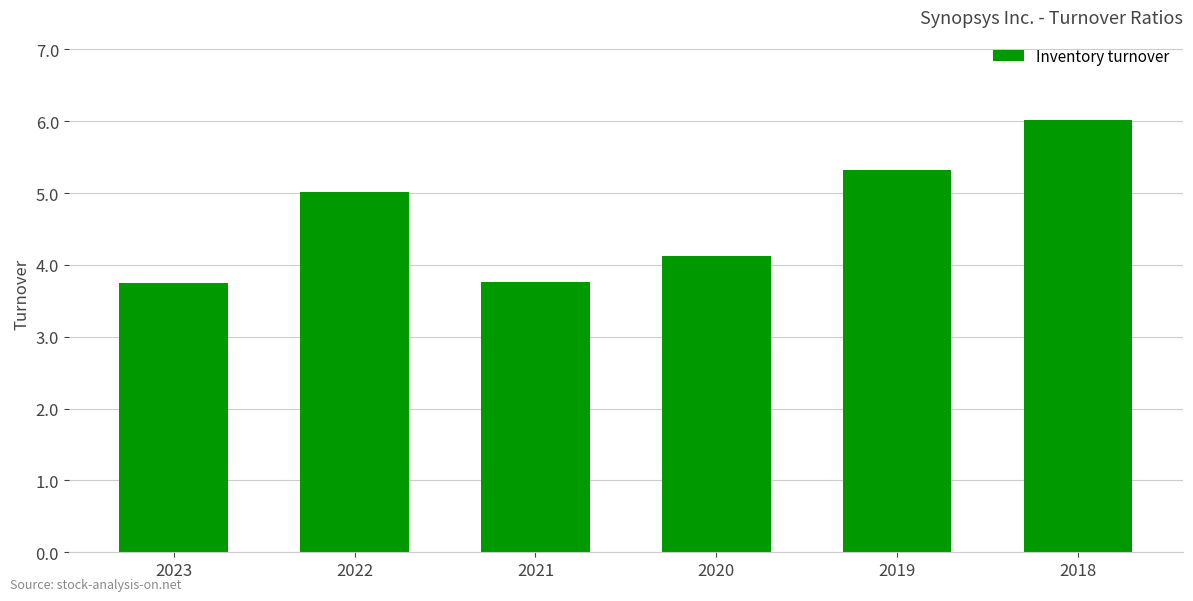

Approximately how many times larger is the value at 2023 compared to 2019?

0.7